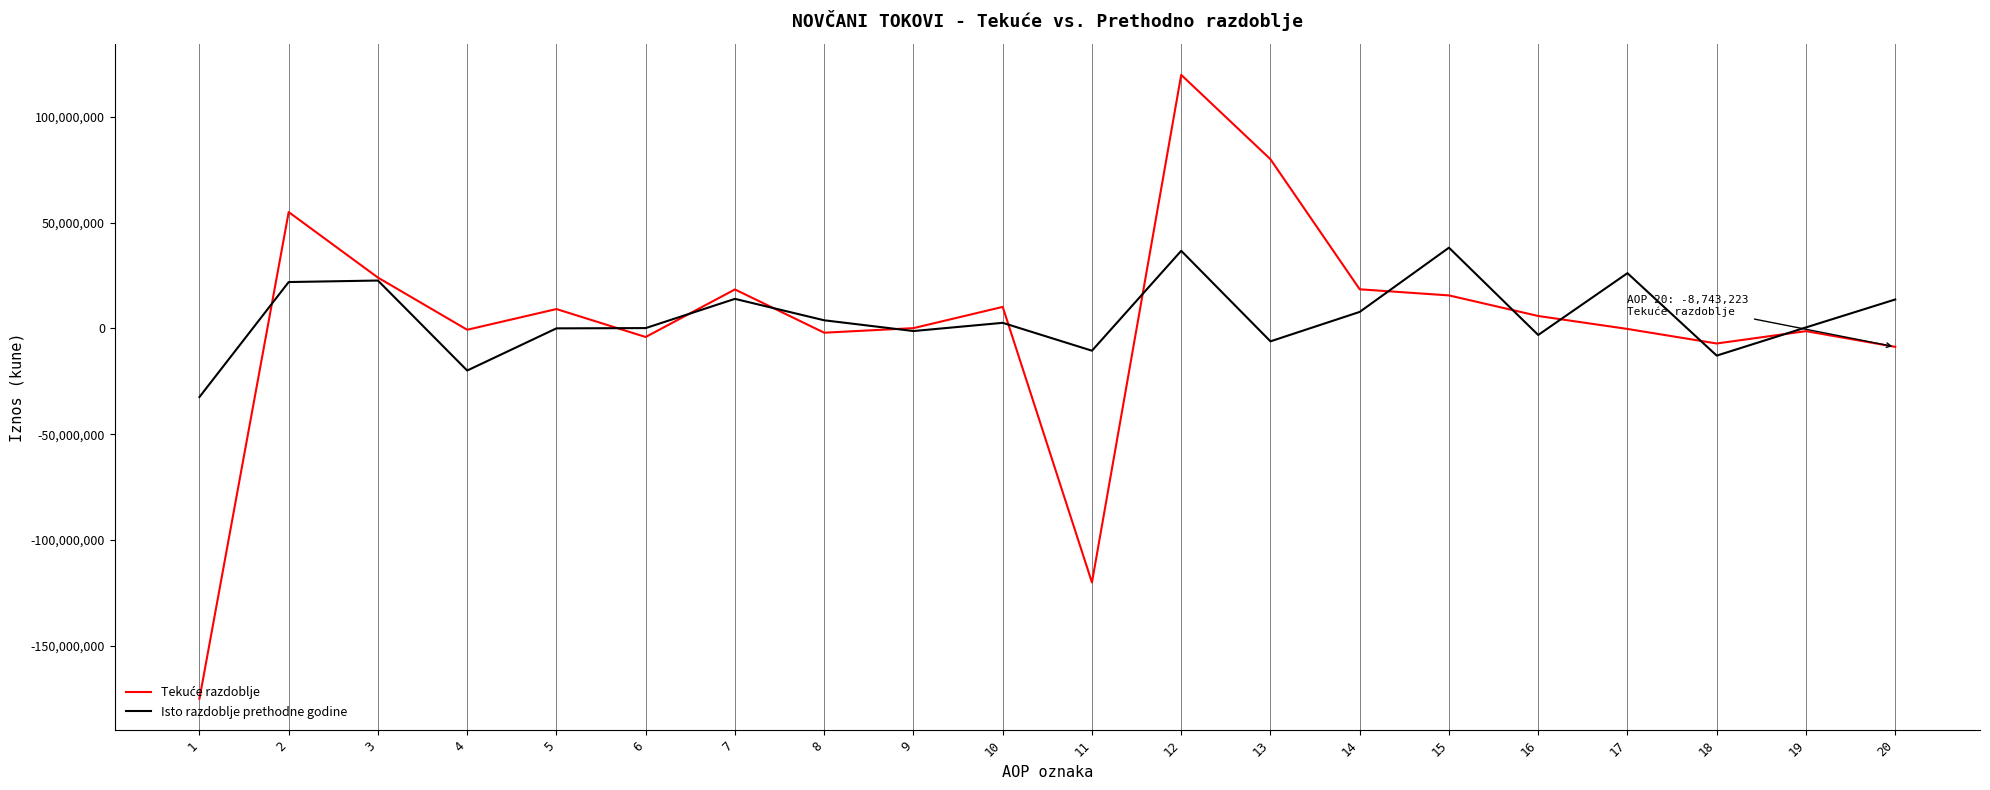

What is the minimum value shown in the chart?

-175051032